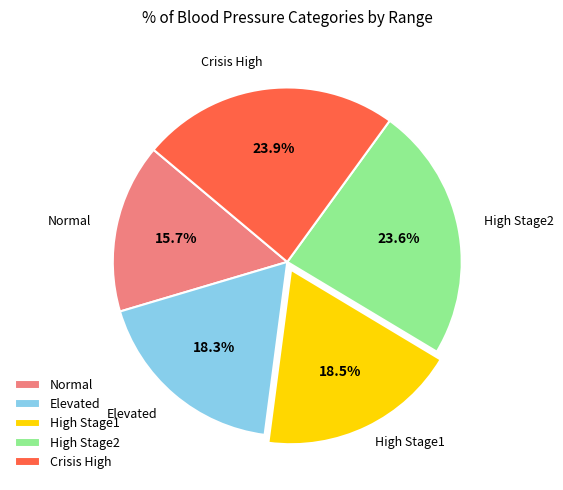

To the nearest percent, what is the difference between the High Stage1 and Normal slice percentages?

3%